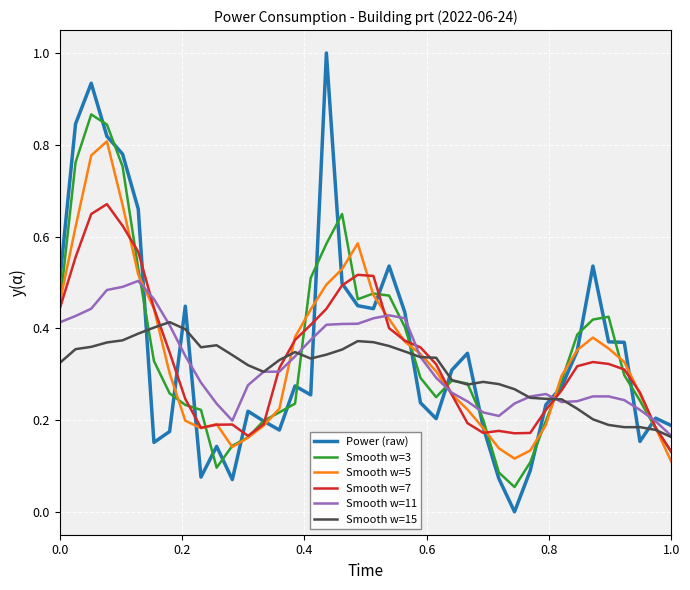

True or false: Smooth w=15 and Power (raw) cross at least once.

True